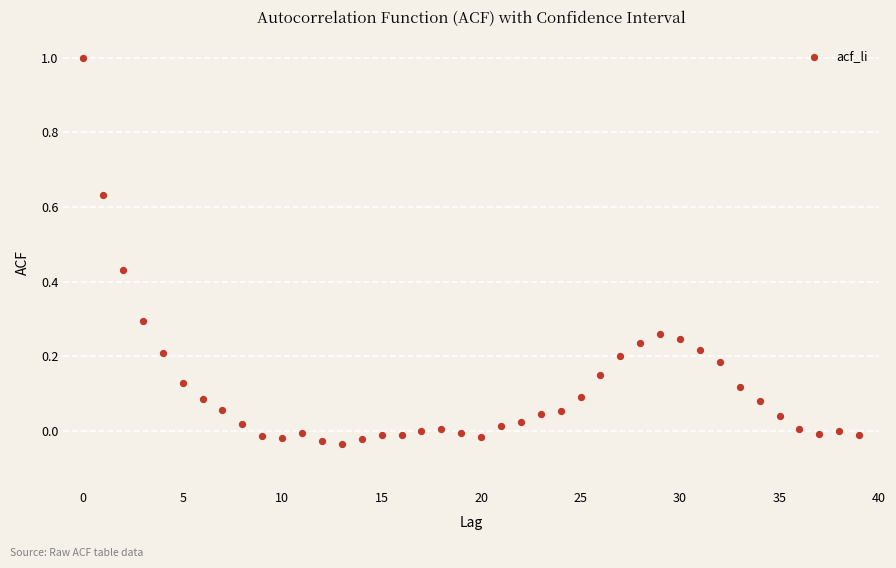

What is the range of Y values (max minus min)?

1.0